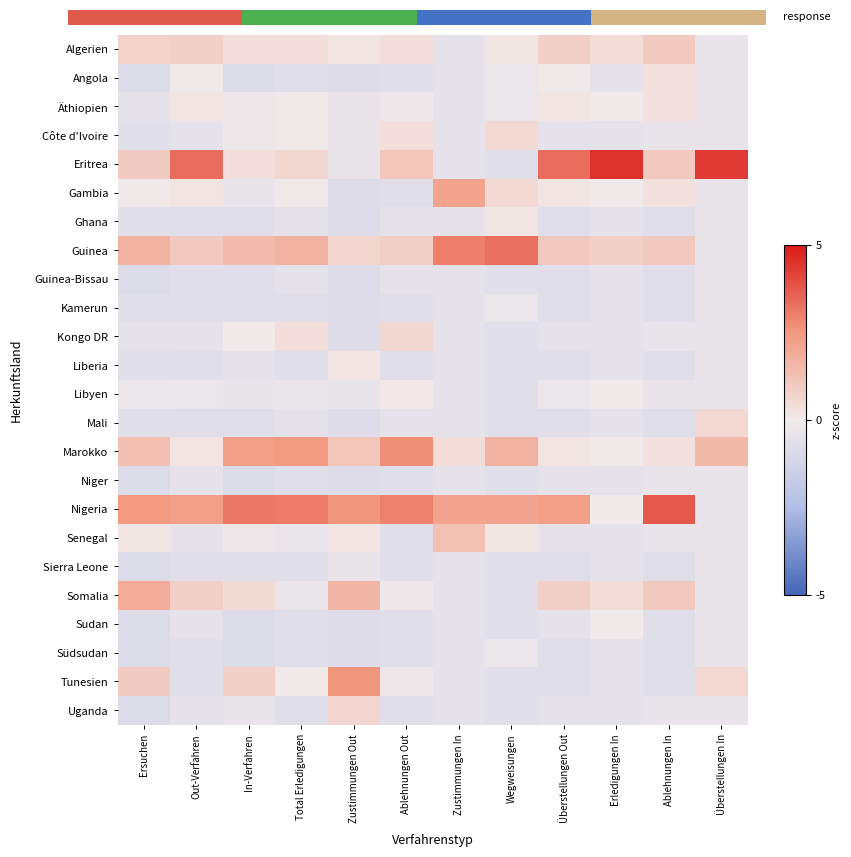

Count the number of data series in this chart.

24